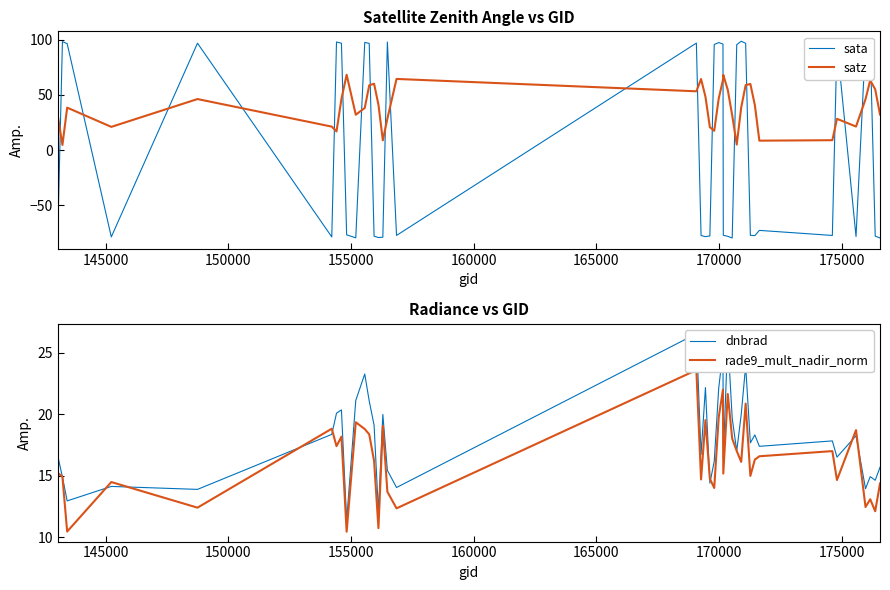

What is the highest value of the satz series?

68.3